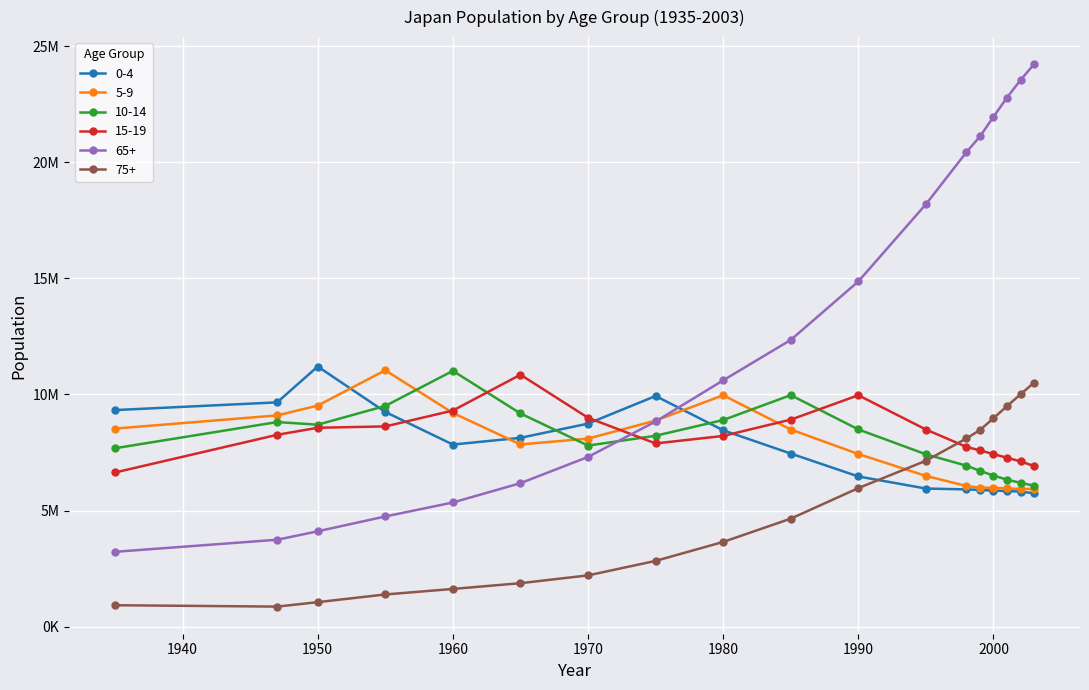

Is this an area chart (filled region under the line)?

No